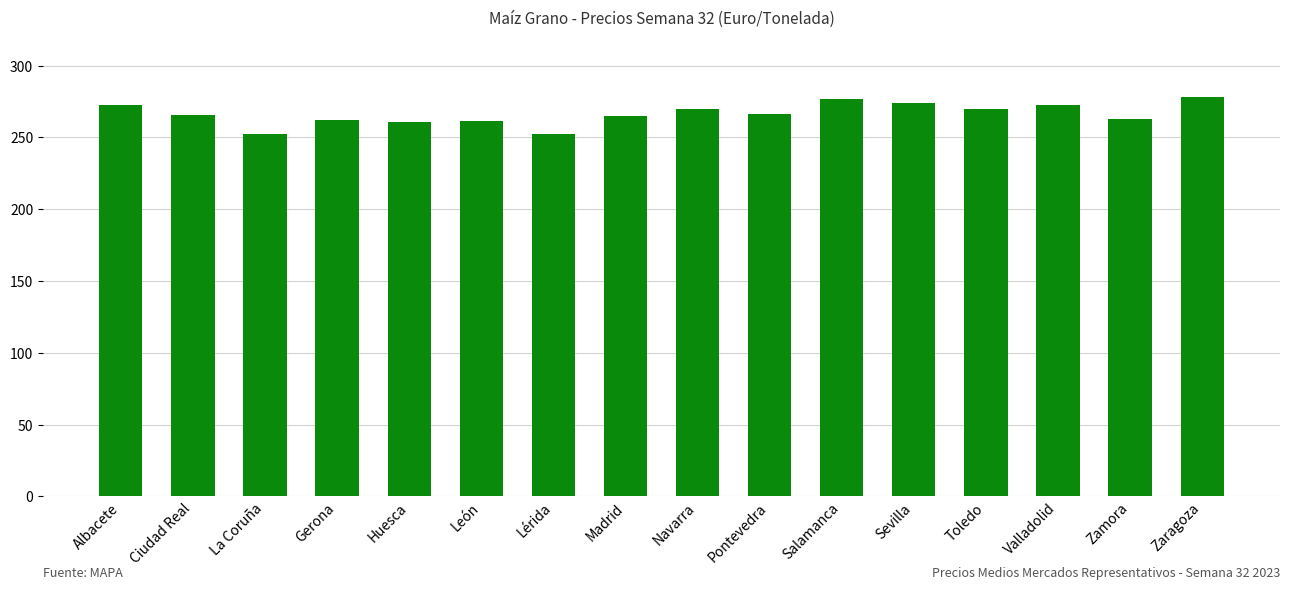

The chart shows a value of 262.0 at Gerona. True or false?

True